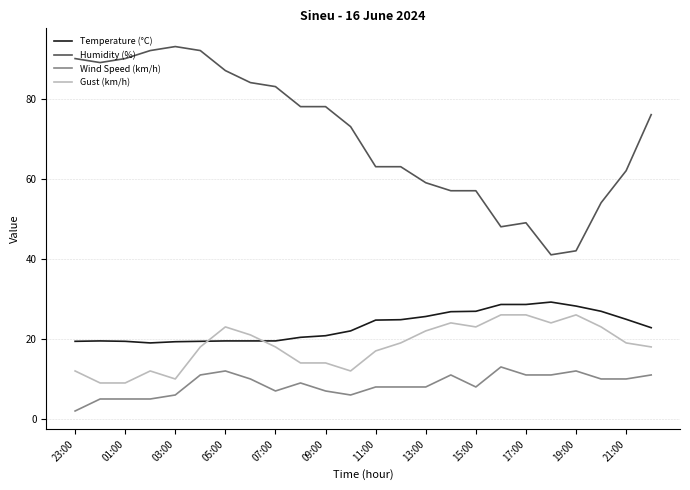

True or false: Humidity (%) has more than 1 interior local peaks.

True